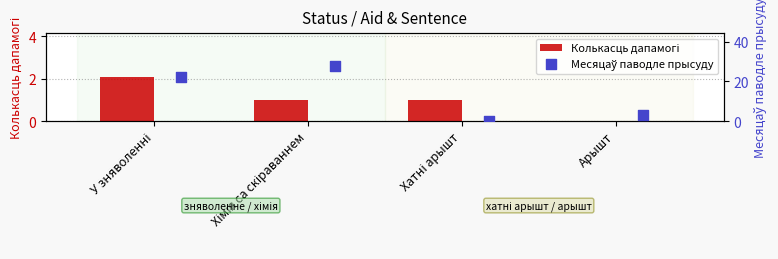

Which series reaches the minimum Y coordinate?

Колькасць дапамогі